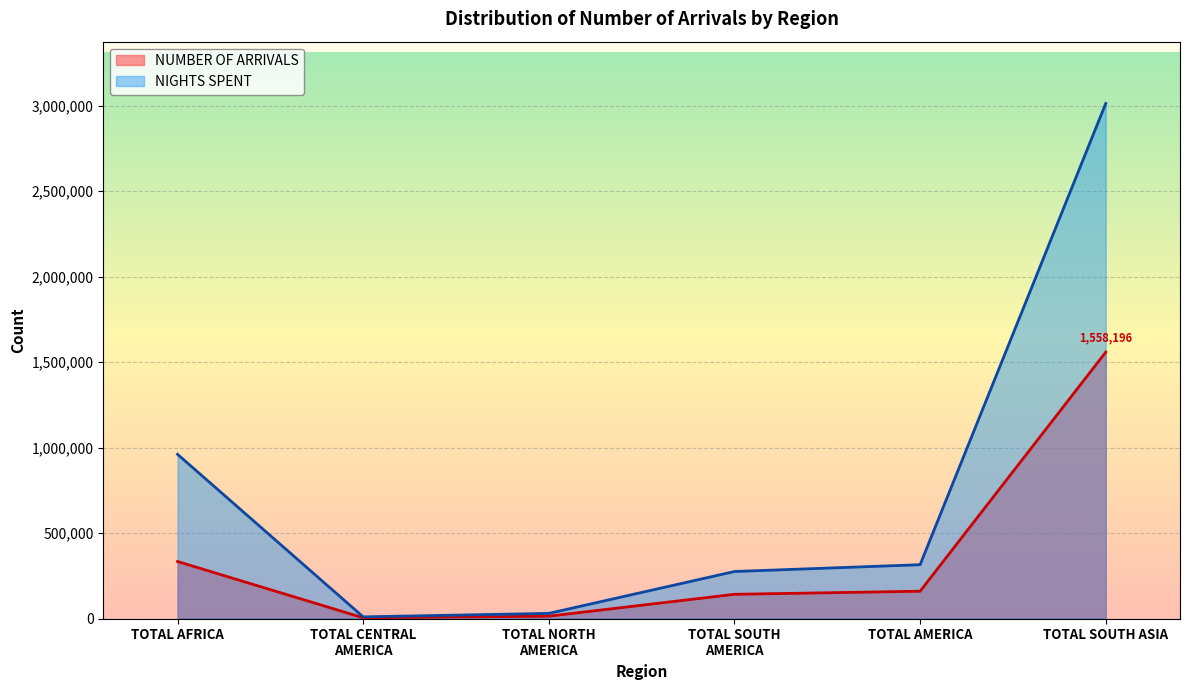

The value of NUMBER OF ARRIVALS at TOTAL AFRICA is 333476. True or false?

True